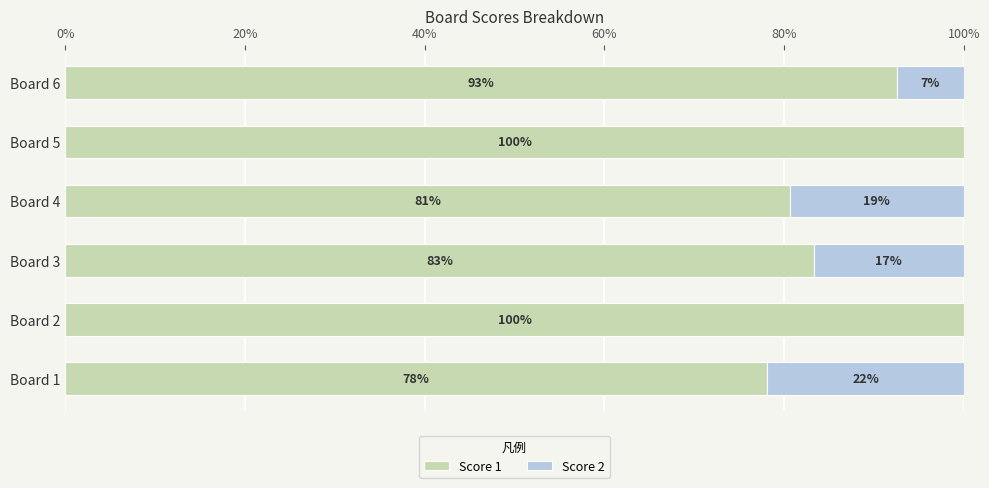

What is the highest value of the Score 1 series?

100.0